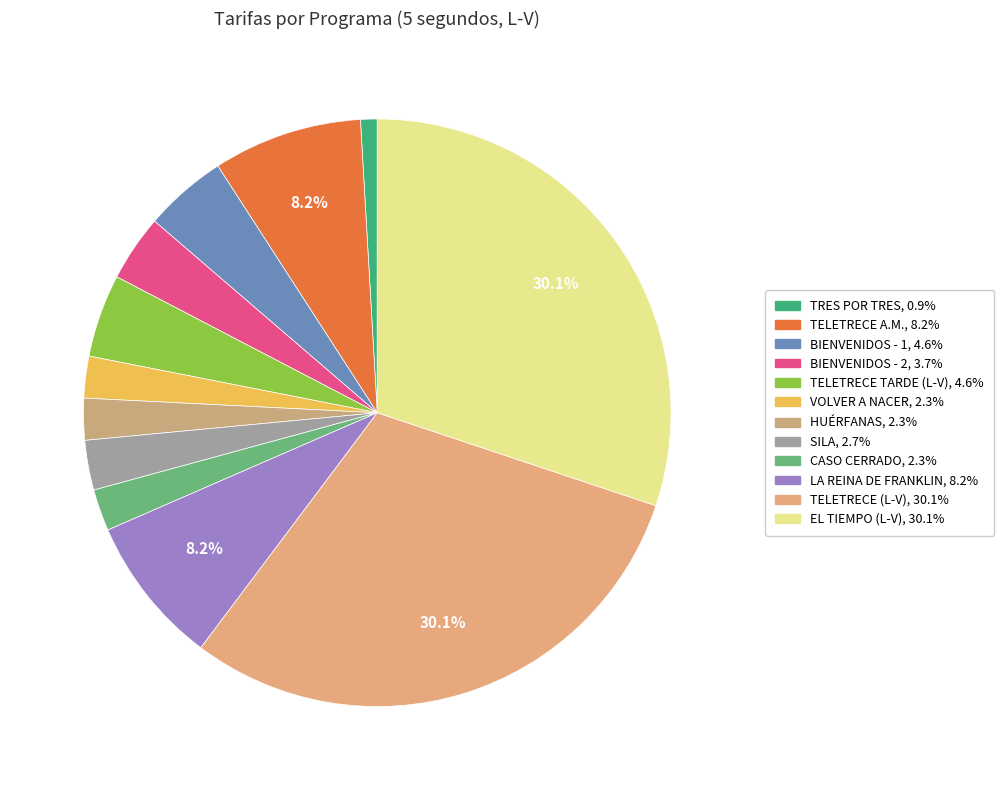

What percentage is the BIENVENIDOS - 2 slice, to the nearest percent?

4%